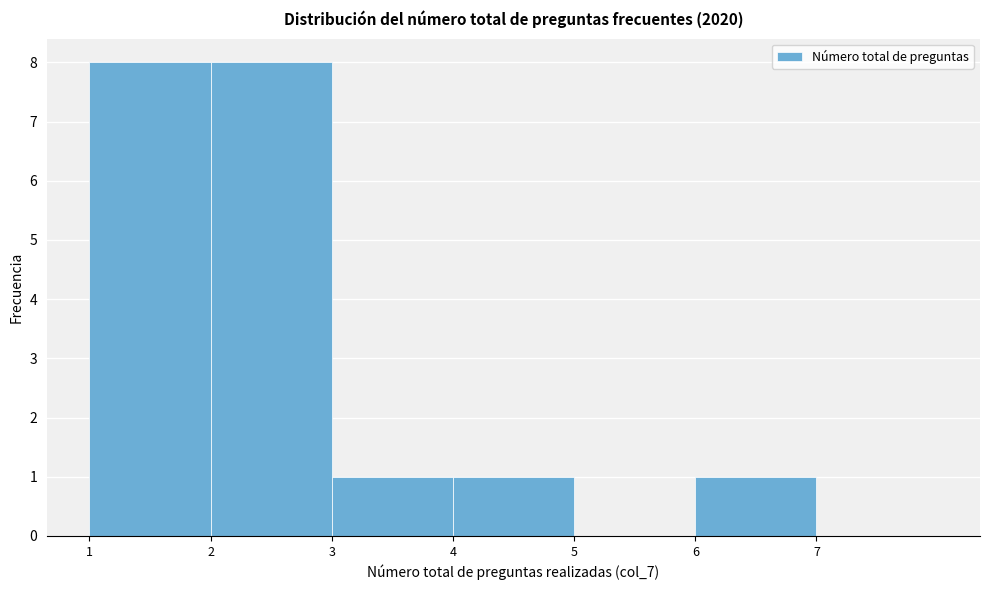

Reading left to right, transcribe this chart: for each bar, give the range it covers on the x-axis and its height. The values are not printed on the chart, so give them approximately, as read against the axis.

1 to 2: 8
2 to 3: 8
3 to 4: 1
4 to 5: 1
5 to 6: 0
6 to 7: 1
7 to 8: 0